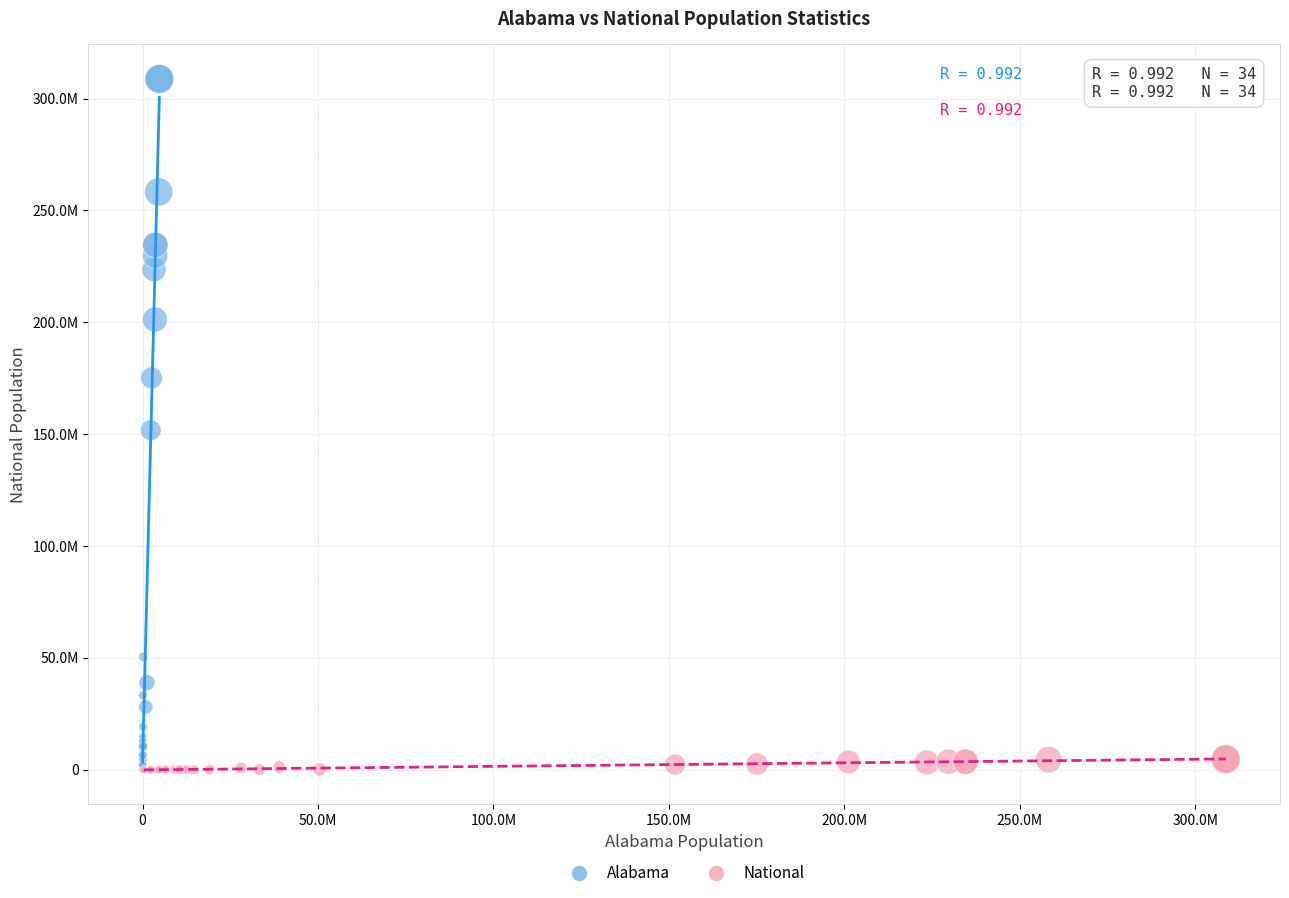

Which series has the largest Y range (max minus min)?

Alabama